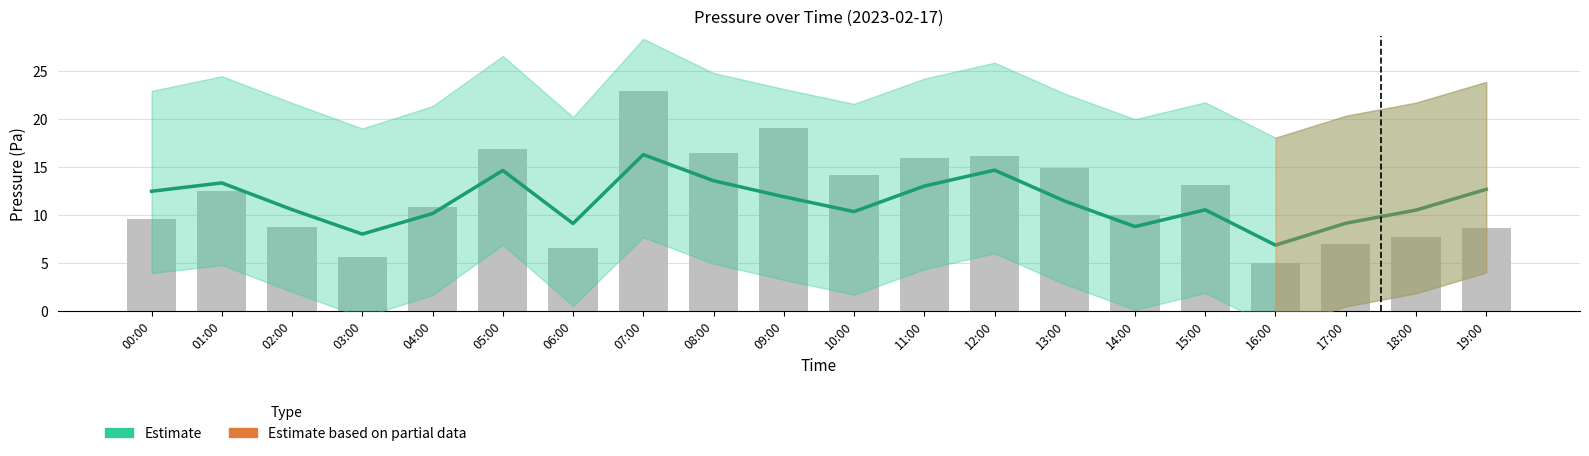

Reading left to right, extract all data points from this chart.

Estimate: 12.4	13.3	10.5	8.0	10.1	14.6	9.1	16.2	13.5	11.9	10.3	13.0	14.6	11.4	8.8	10.5	6.8	9.1	10.5	12.6
Observed pressure: 9.6	12.4	8.8	5.6	10.8	16.8	6.5	22.9	16.4	19.0	14.2	15.9	16.1	14.9	9.9	13.1	5.0	7.0	7.7	8.6